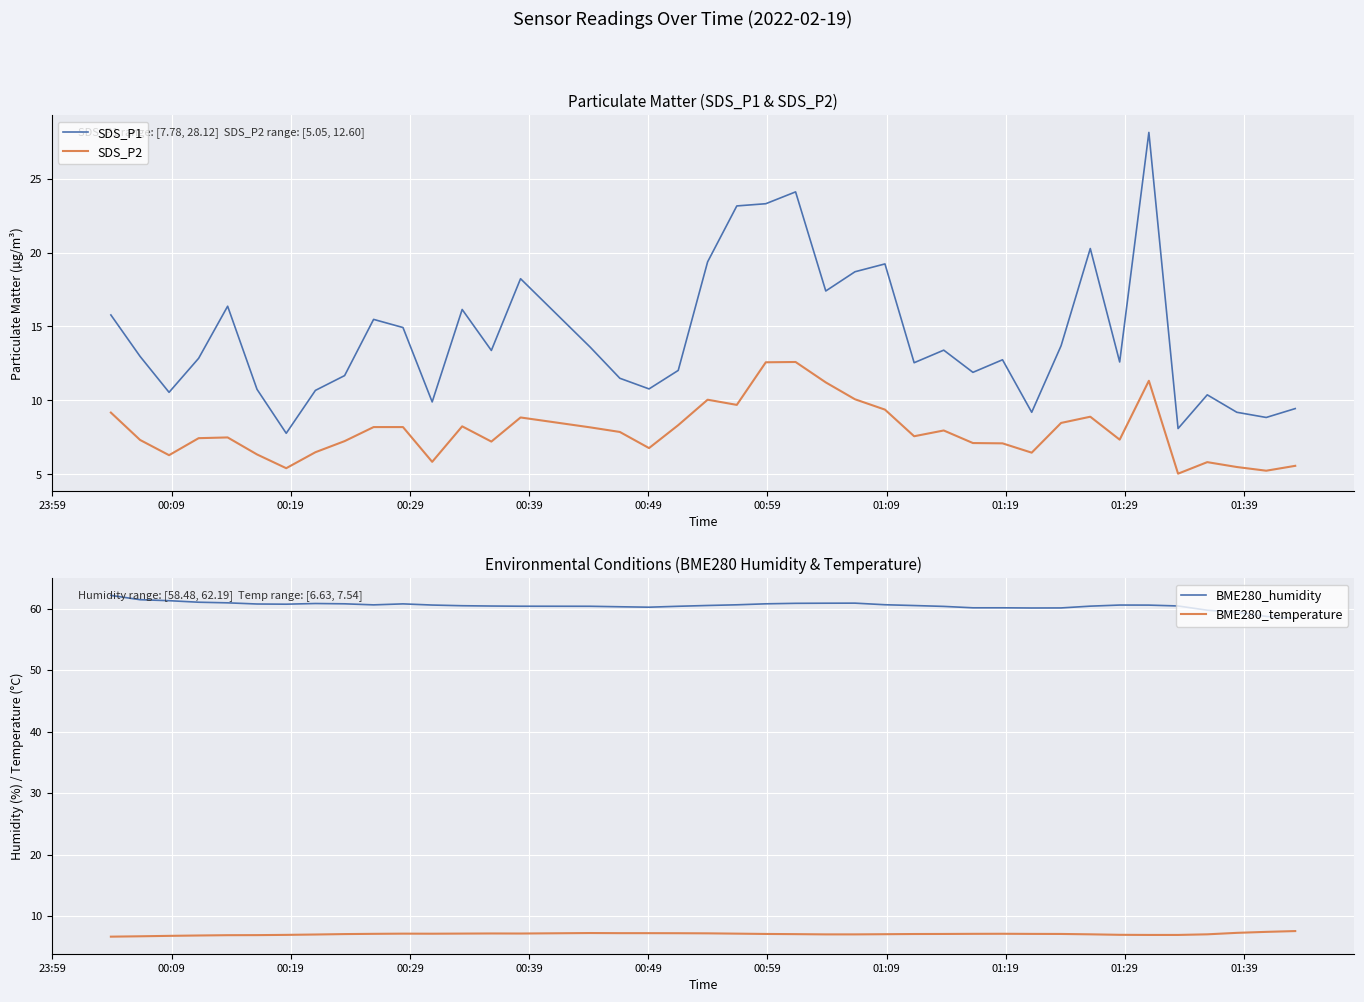

True or false: BME280_temperature and SDS_P1 intersect in this chart.

False